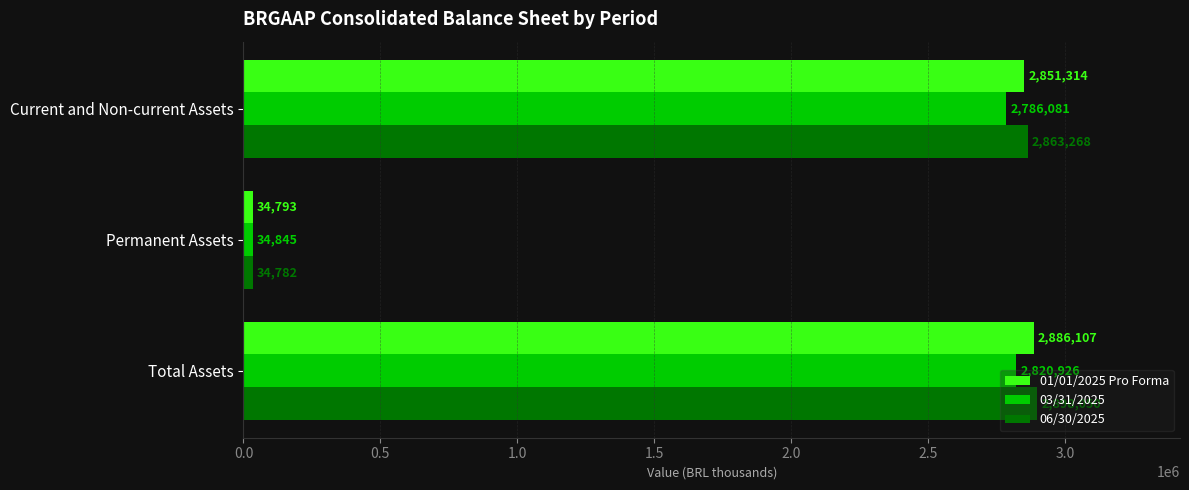

The 03/31/2025 series shows 4186810 at Total Assets. True or false?

False